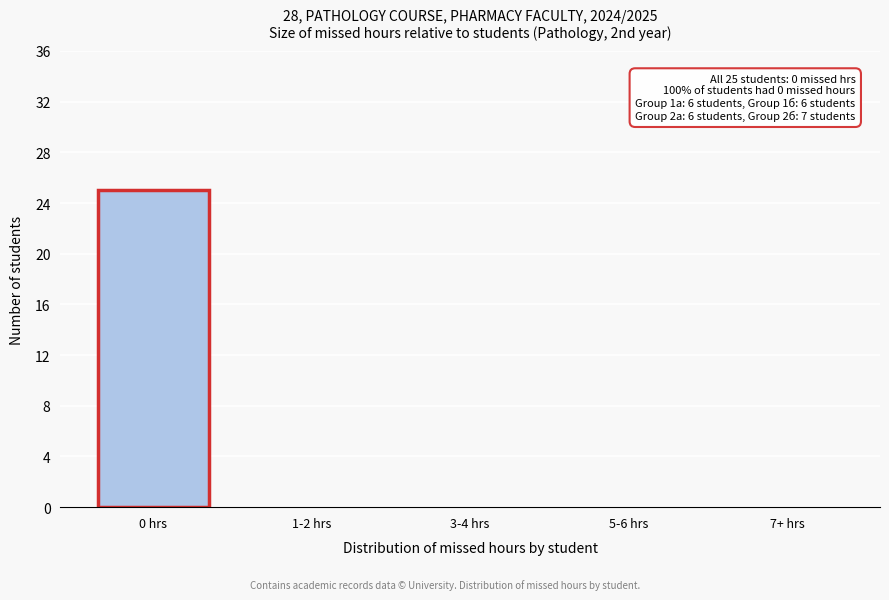

Reading left to right, what are all the values shown in this chart?

0 hrs=25	1-2 hrs=0	3-4 hrs=0	5-6 hrs=0	7+ hrs=0